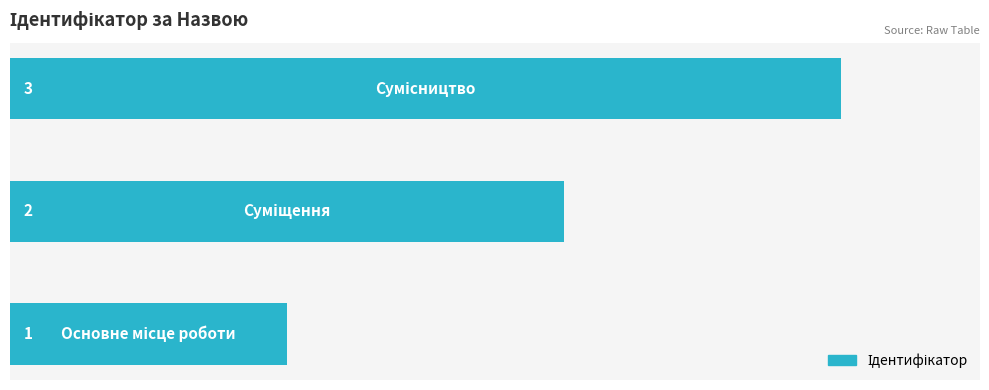

Count the values in the range 1 to 3.

3